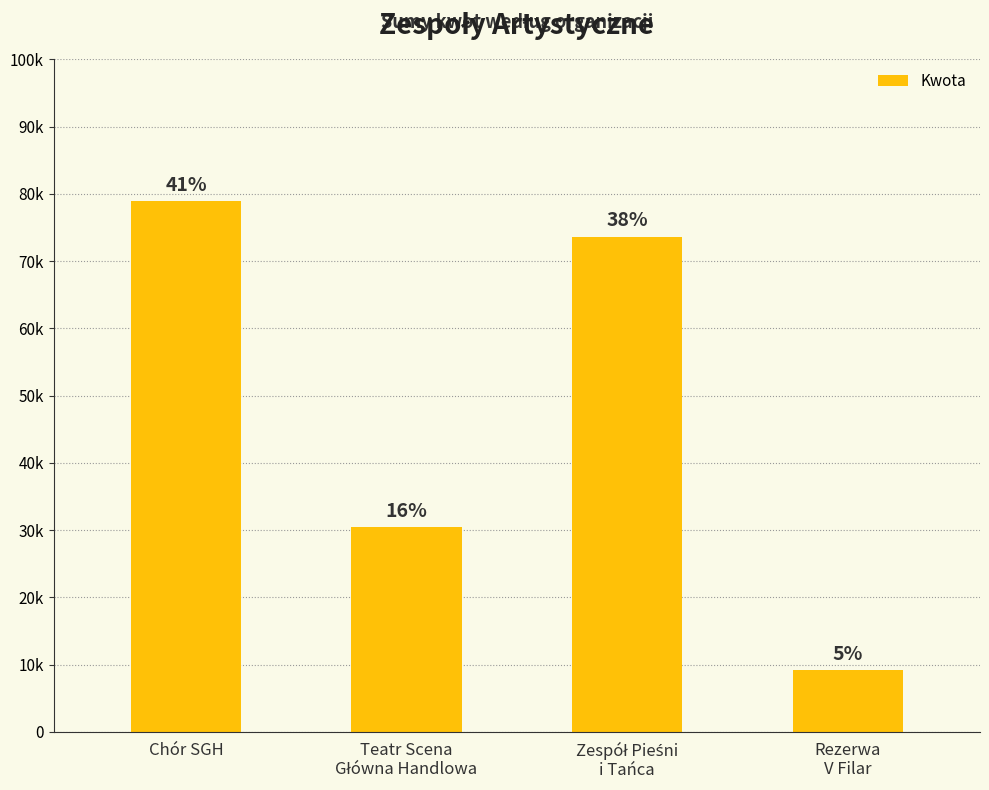

Does the chart contain stacked bars?

No